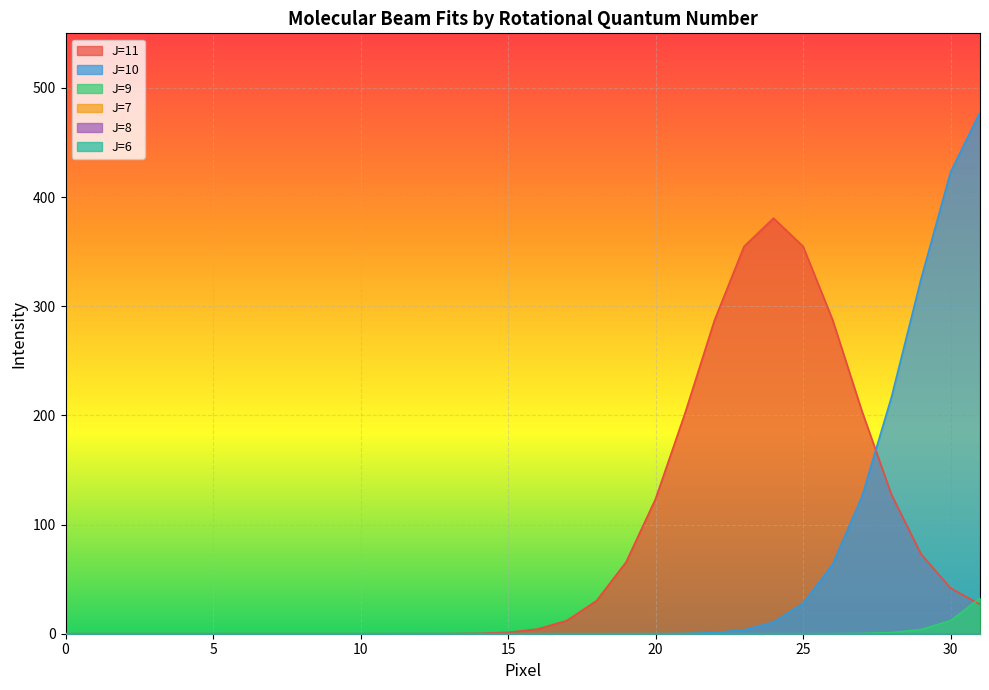

List the labels in order of J=11 value, largest first.

24, 25, 23, 26, 22, 27, 21, 28, 20, 29, 19, 30, 18, 31, 17, 16, 15, 14, 13, 12, 0, 1, 2, 3, 4, 5, 6, 7, 8, 9, 10, 11